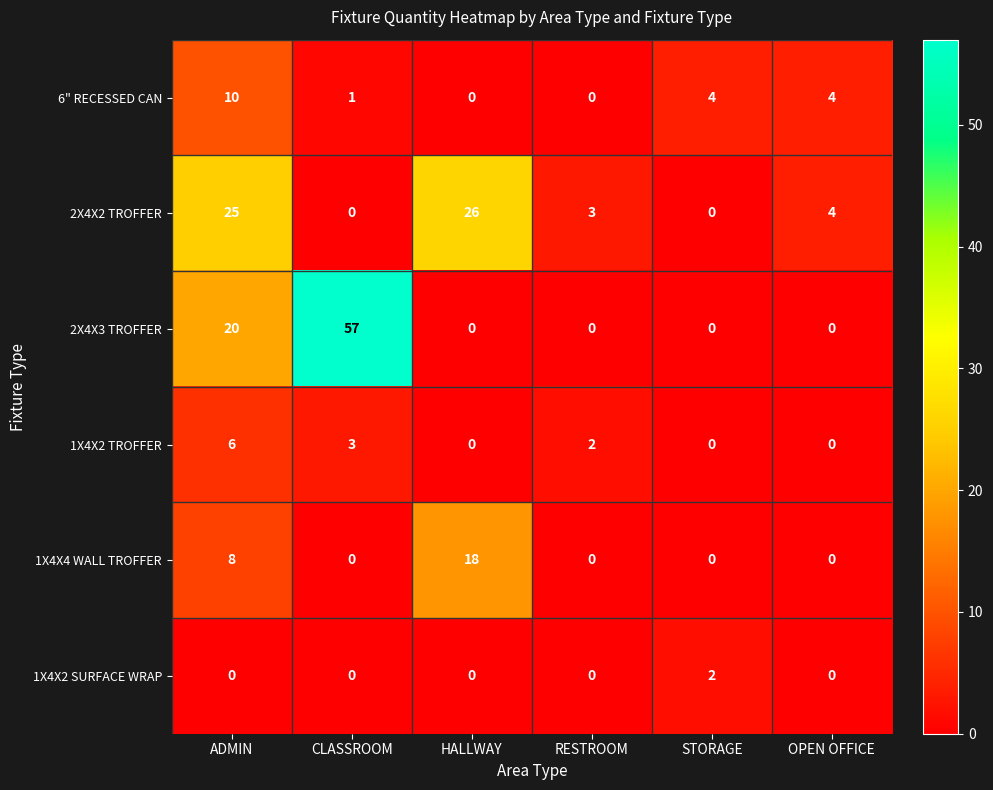

Which series changed the most between ADMIN and OPEN OFFICE?

2X4X2 TROFFER